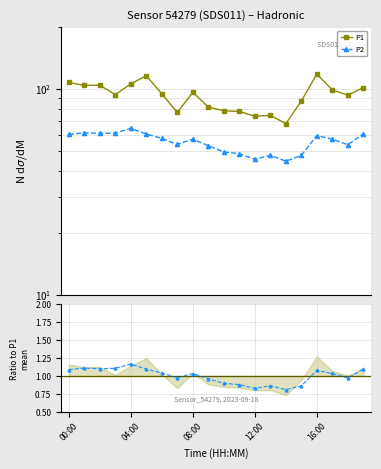

Rank the series at 14 from highest to lowest value.

P1, P2